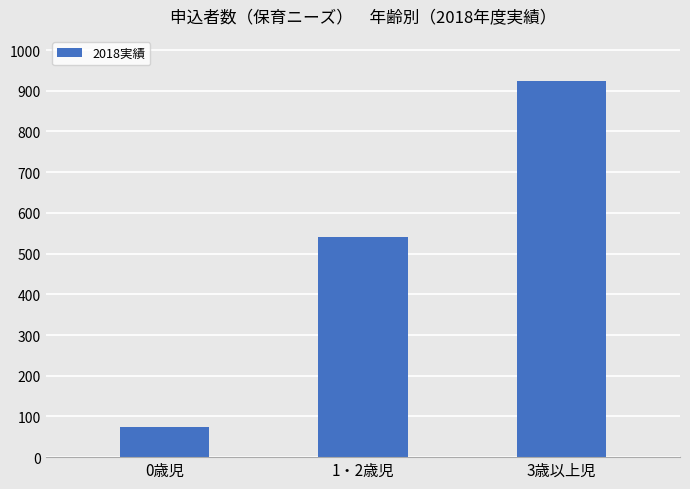

Reading left to right, list all the values displayed in this chart.

0歳児=73	1・2歳児=540	3歳以上児=924